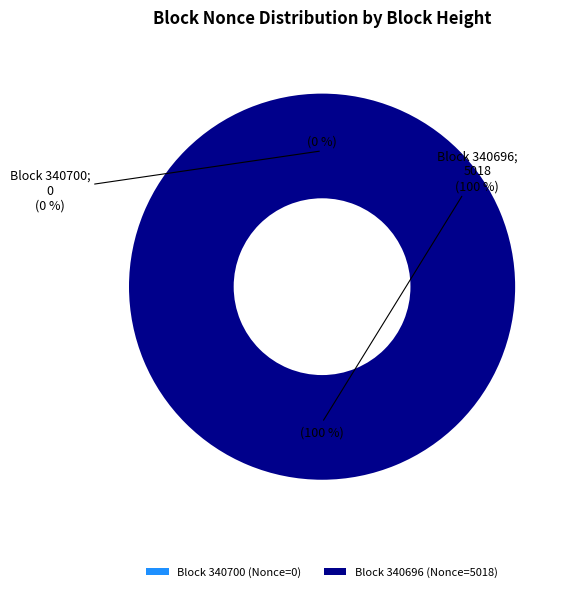

To the nearest percent, what portion does 340696 represent?

100%